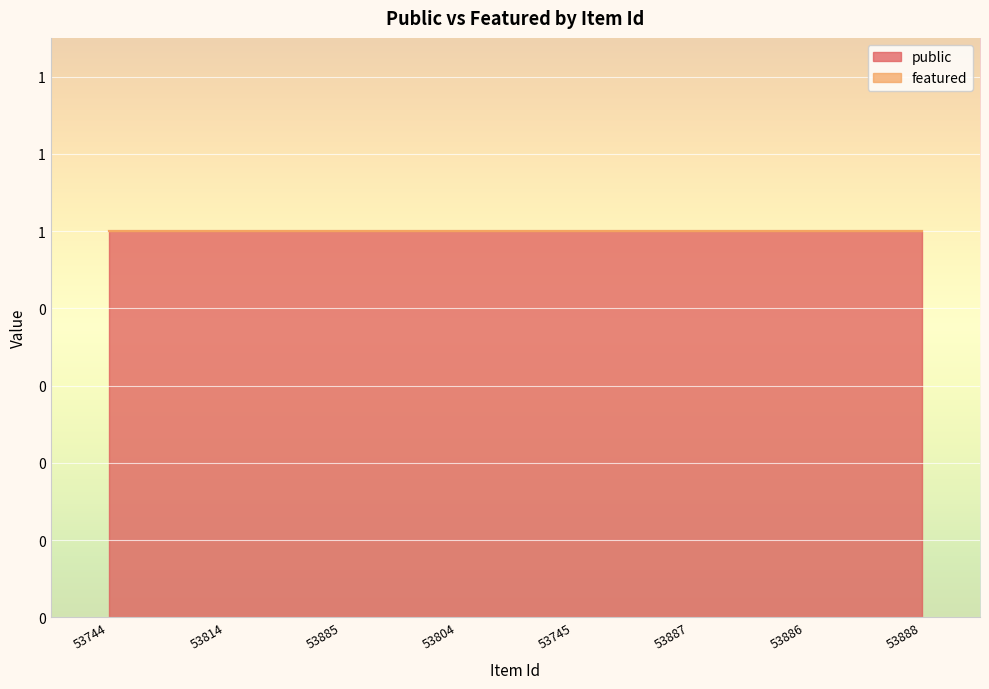

Between 53885 and 53744, which is larger?

53885